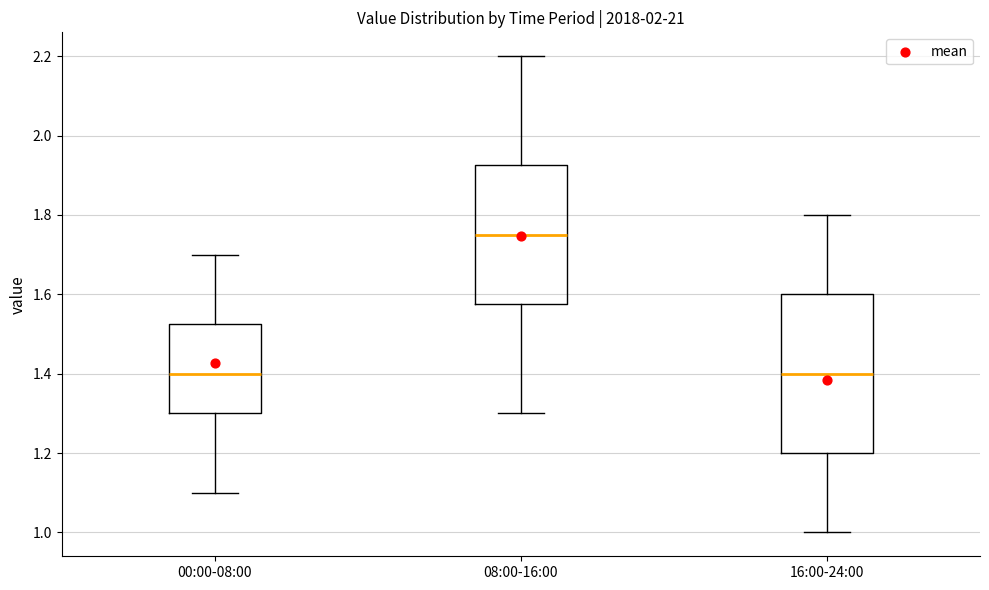

Where is the upper edge of the box for 16:00-24:00 on the y-axis? The values are not printed on the chart, so give them approximately, as read against the axis.

1.60